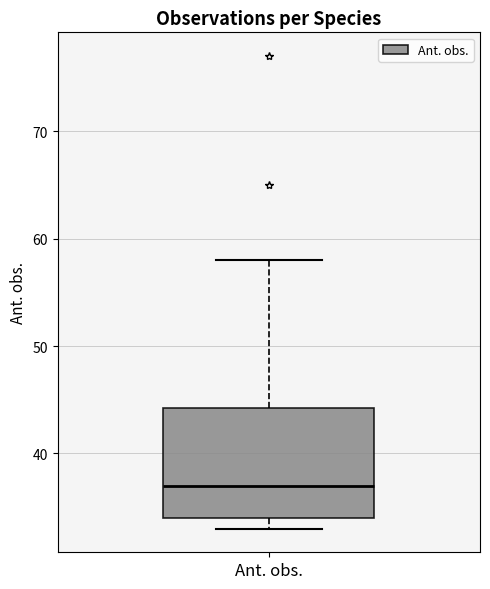

Read this box plot against the y-axis: the position of the median line, the range covered by the box, and the ends of both whiskers. The values are not printed on the chart, so give them approximately, as read against the axis.

median 37, box 34 to 44, whiskers 33 to 58